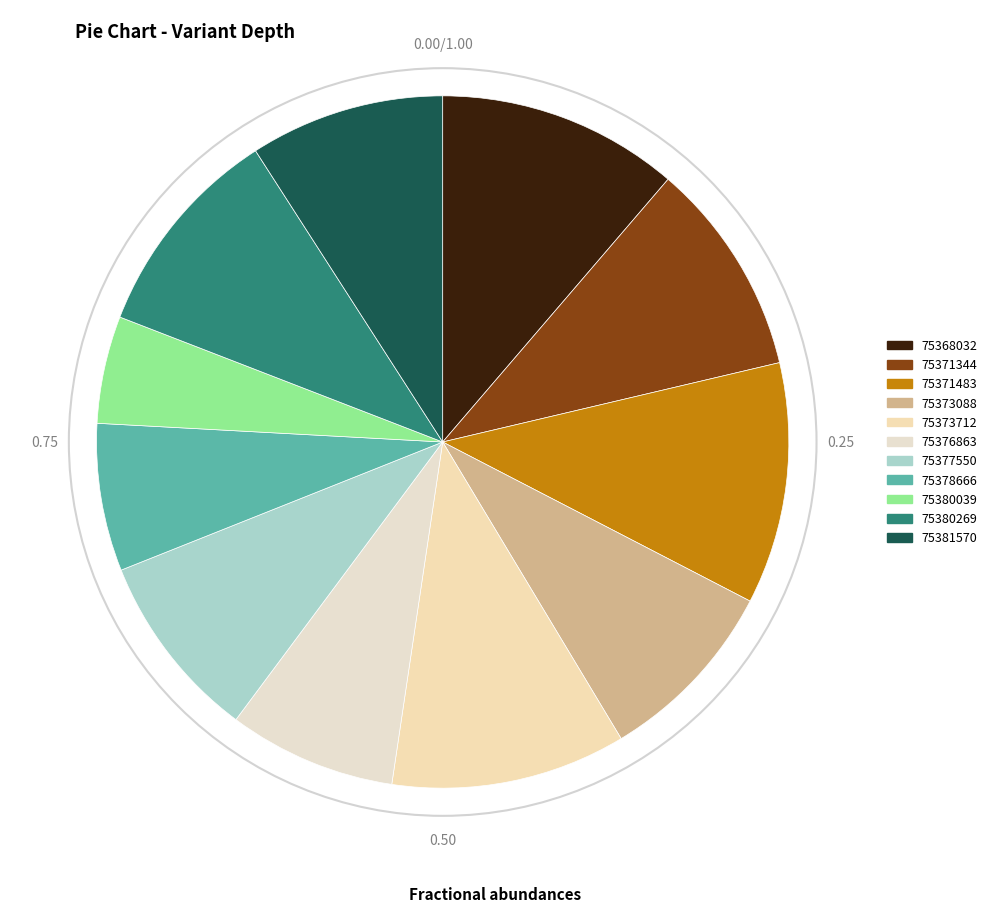

Rank the categories by value from highest to lowest.

75368032, 75371483, 75373712, 75371344, 75380269, 75381570, 75373088, 75377550, 75376863, 75378666, 75380039